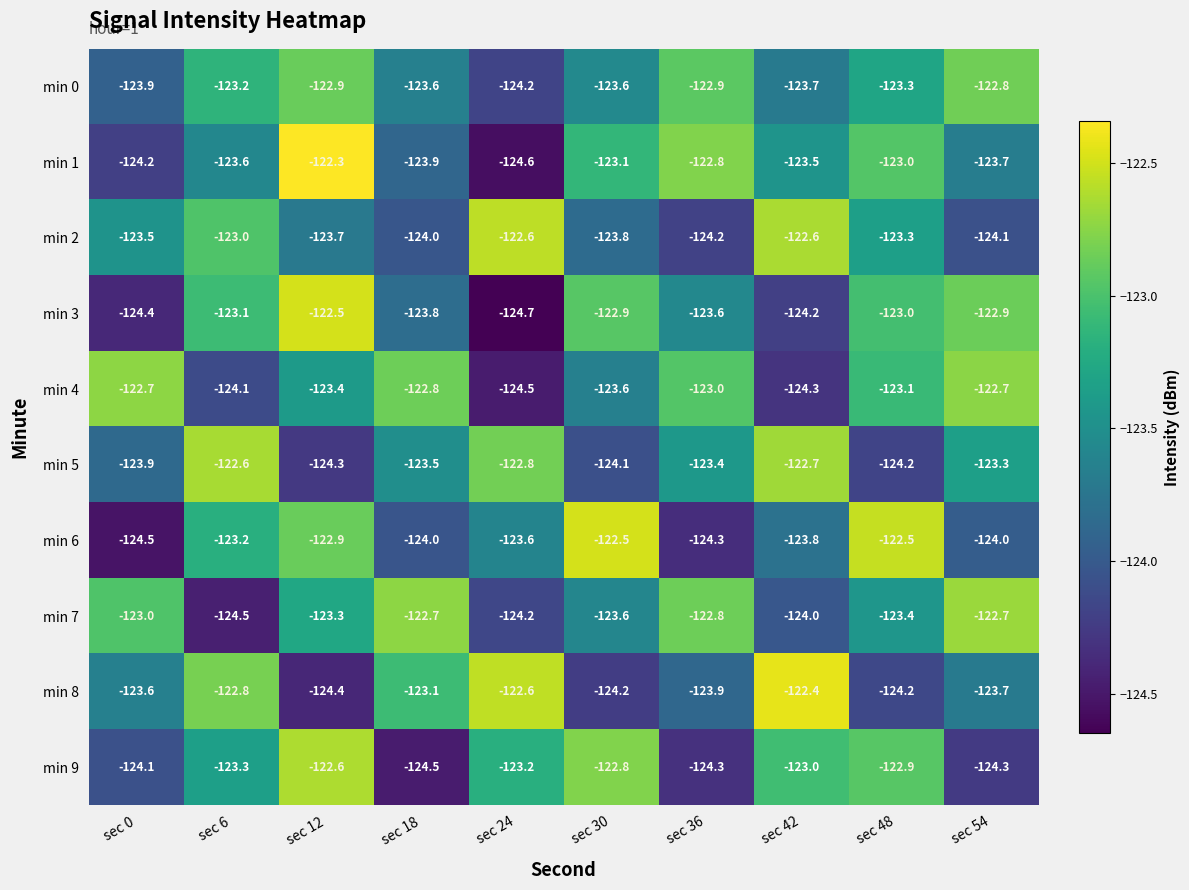

Is it true that min 9 equals -124.5 at sec 18?

True